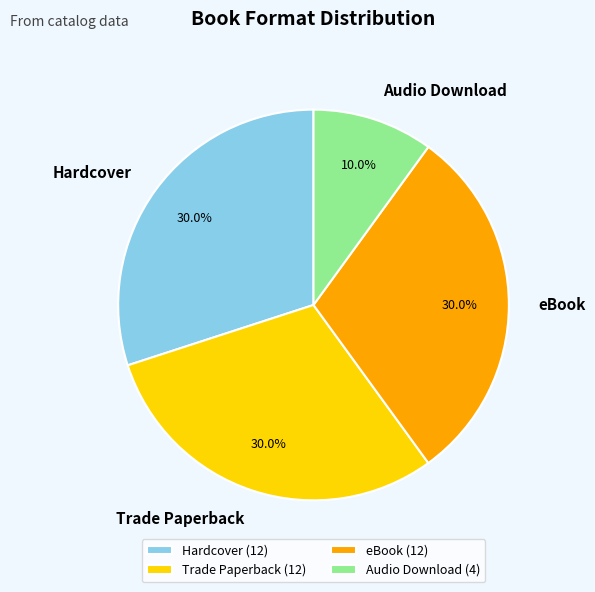

What is the ratio of the value at Hardcover to the value at Trade Paperback?

1.0